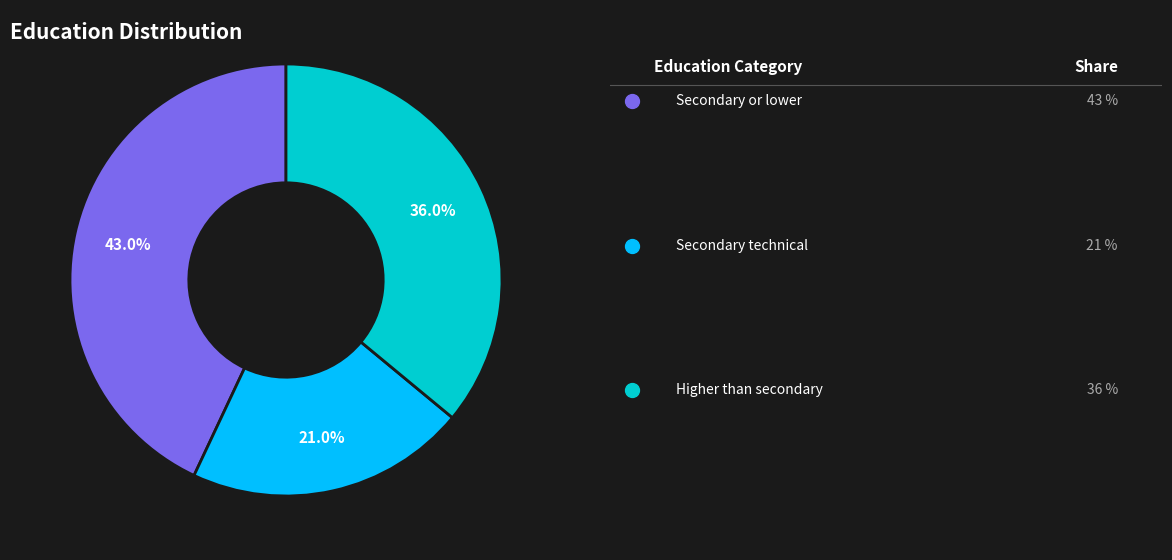

How many segments does this pie chart have?

3